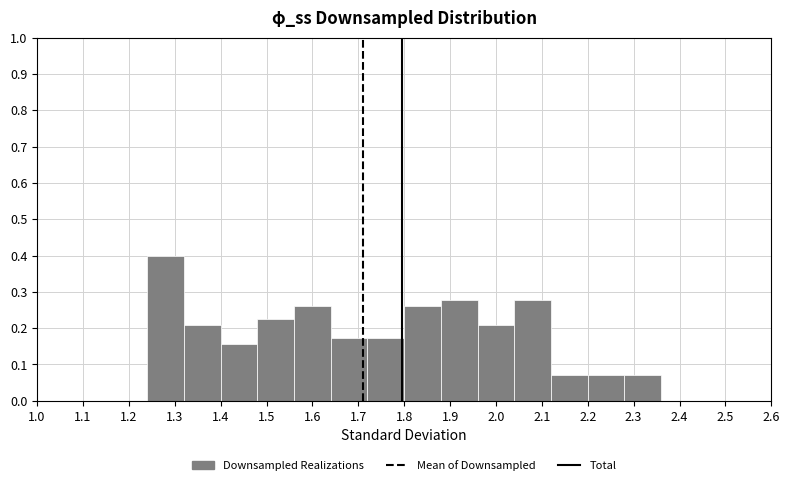

Which range on the x-axis has the tallest bar?

1.24 to 1.32